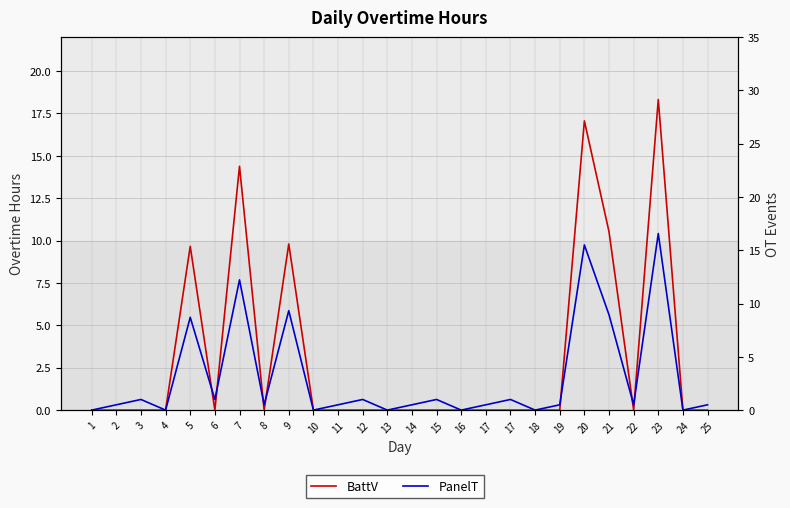

What are all the series names shown in the legend?

BattV, PanelT